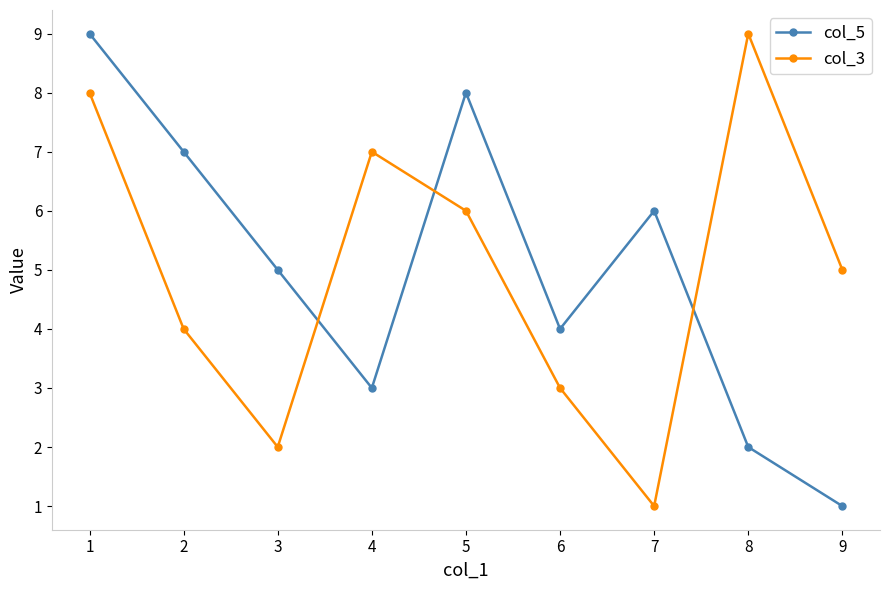

Where does the col_5 series first go above 5?

1